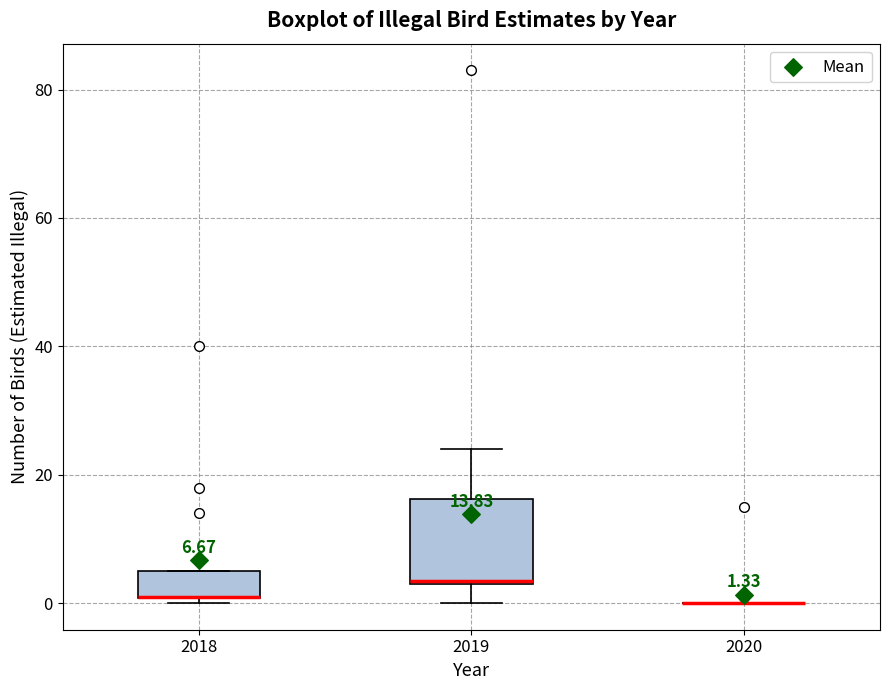

Which box is the tallest, from its lower edge to its upper edge?

2019